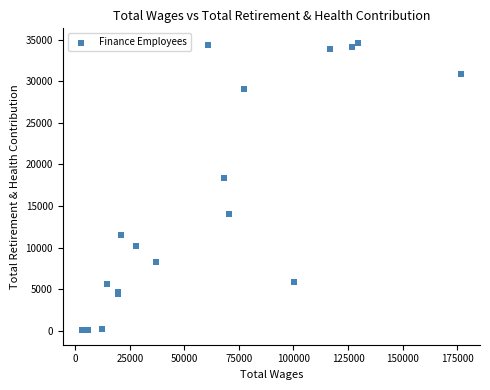

What Y value in the scatter plot is closest to 17338?

18346